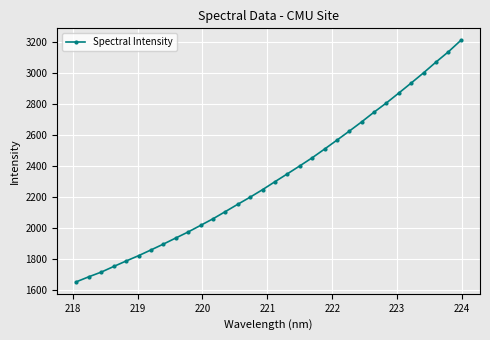

How many distinct data groups are displayed?

1